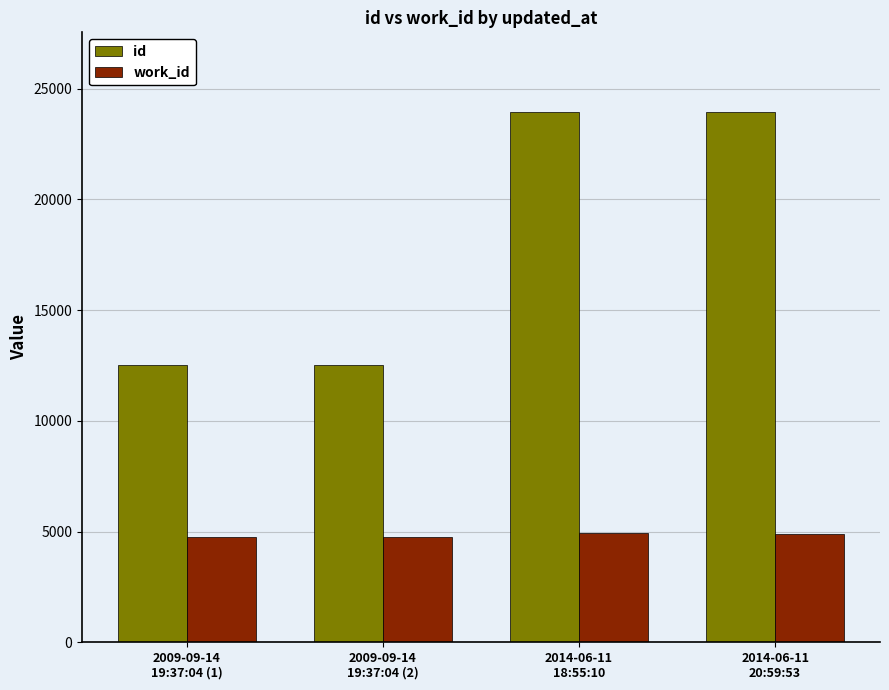

List the series in order of their peak value, highest first.

id, work_id